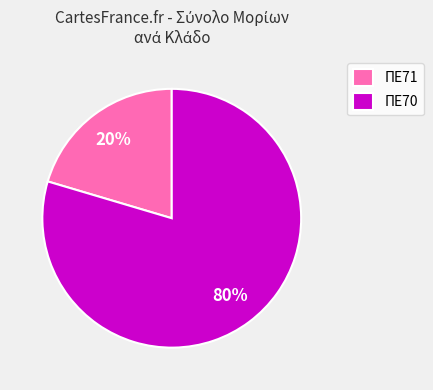

How many segments does this pie chart have?

2